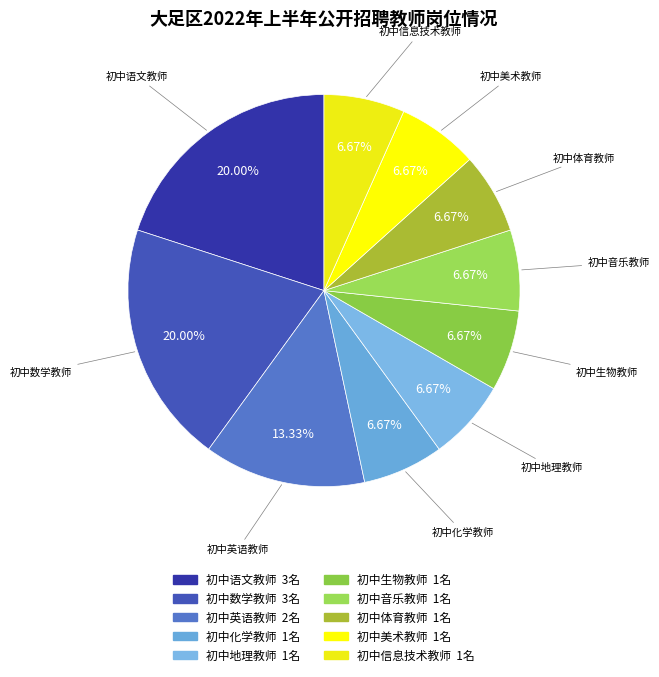

What is the ratio of the value at 初中生物教师 to the value at 初中地理教师?

1.0